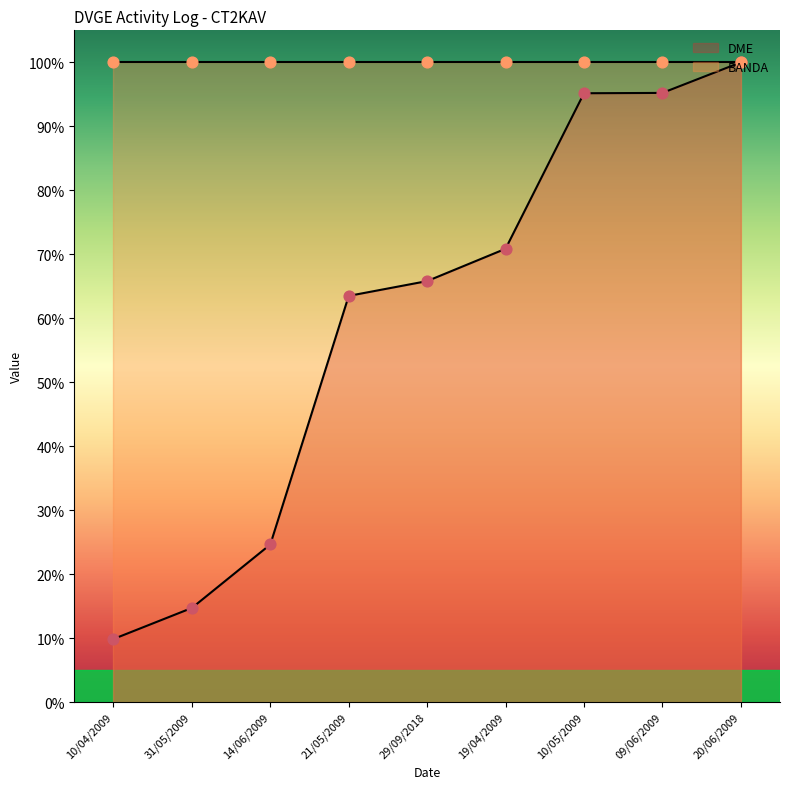

What is the change in value from 31/05/2009 to 19/04/2009?

+56.1